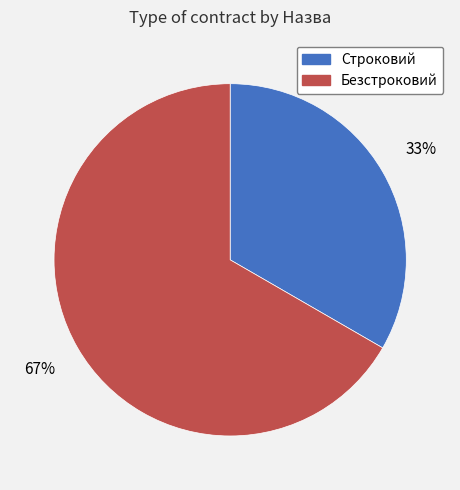

Which category has the smallest portion of the pie?

Строковий